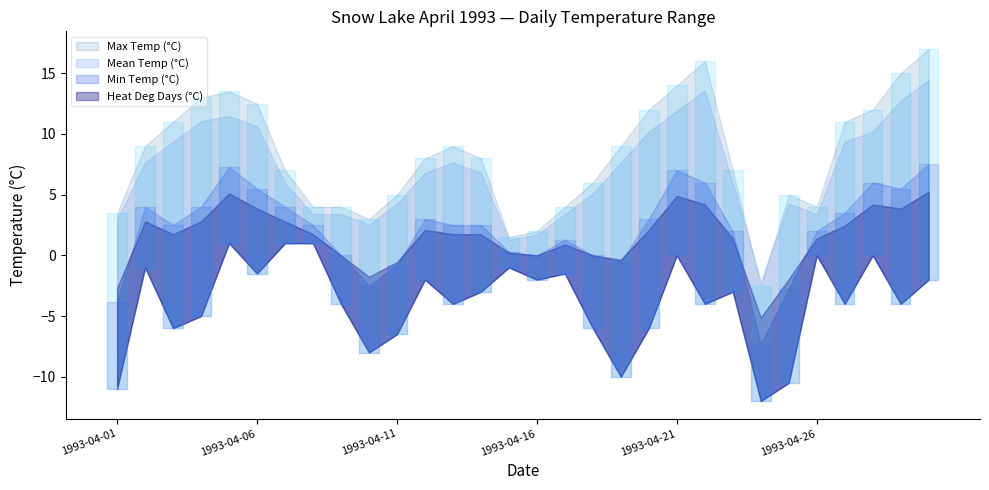

The Min Temp (°C) series shows -10.4 at 1993-04-20. True or false?

False